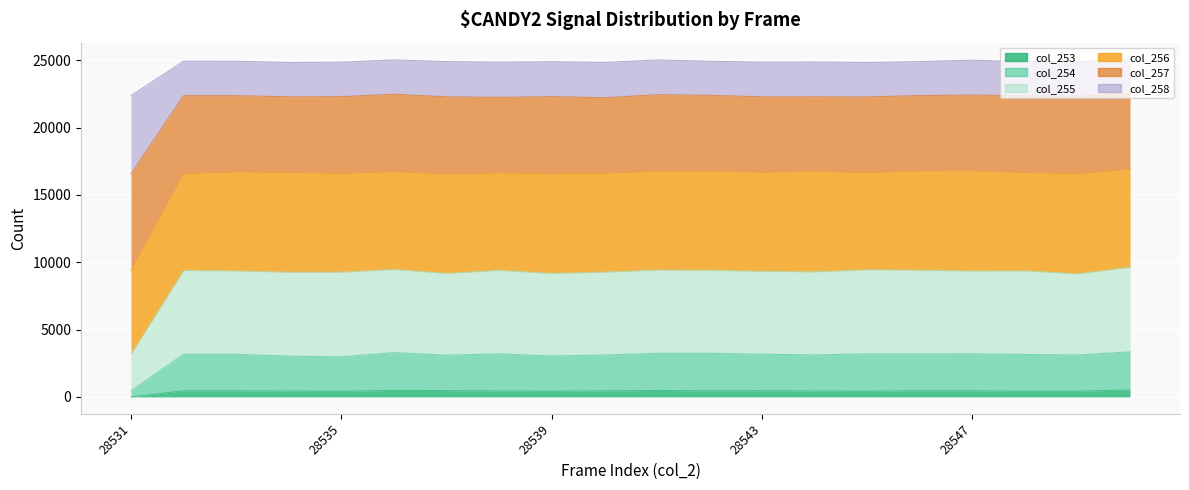

At which label does col_254 reach its peak?

28550